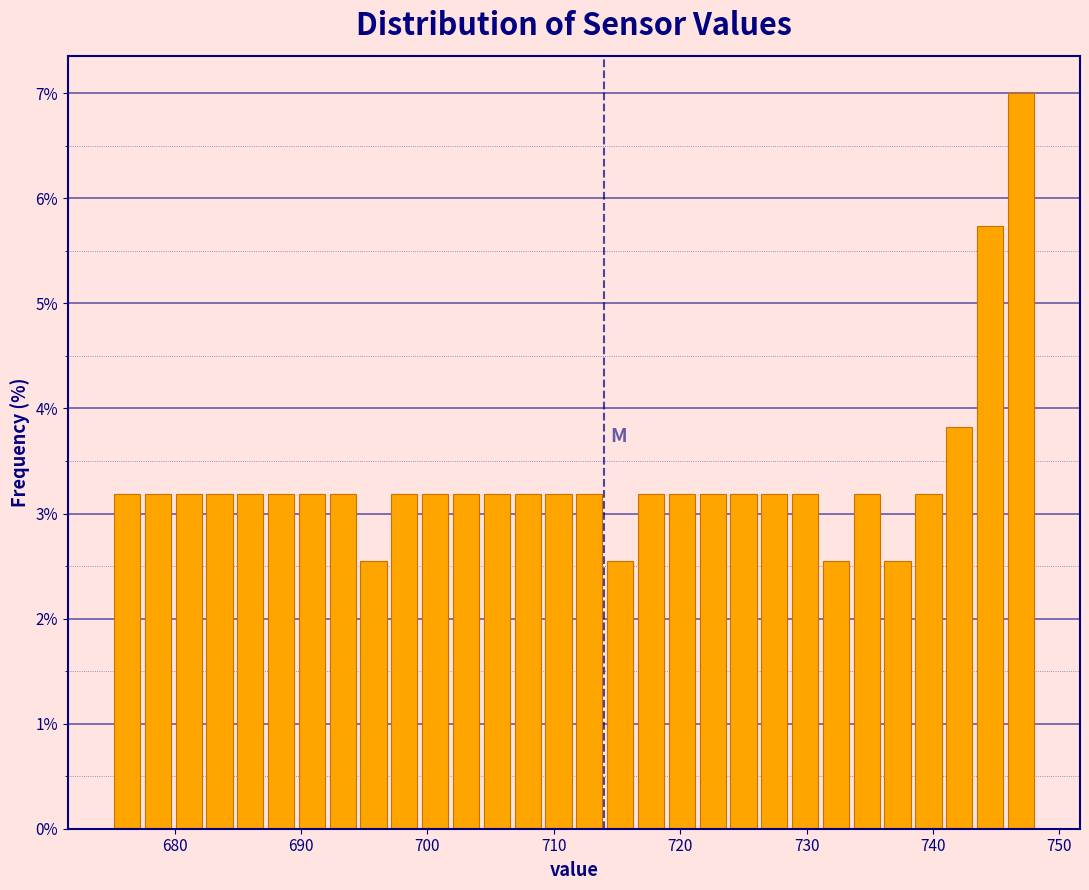

Around what value on the x-axis is the tallest bar? Give the approximate position of its centre, as read against the axis.

747